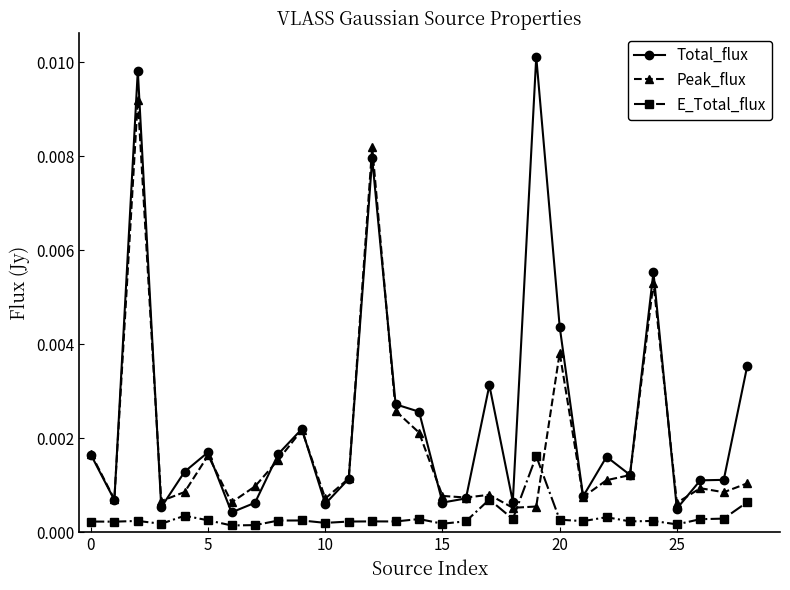

Which series has the largest total across all categories?

Total_flux